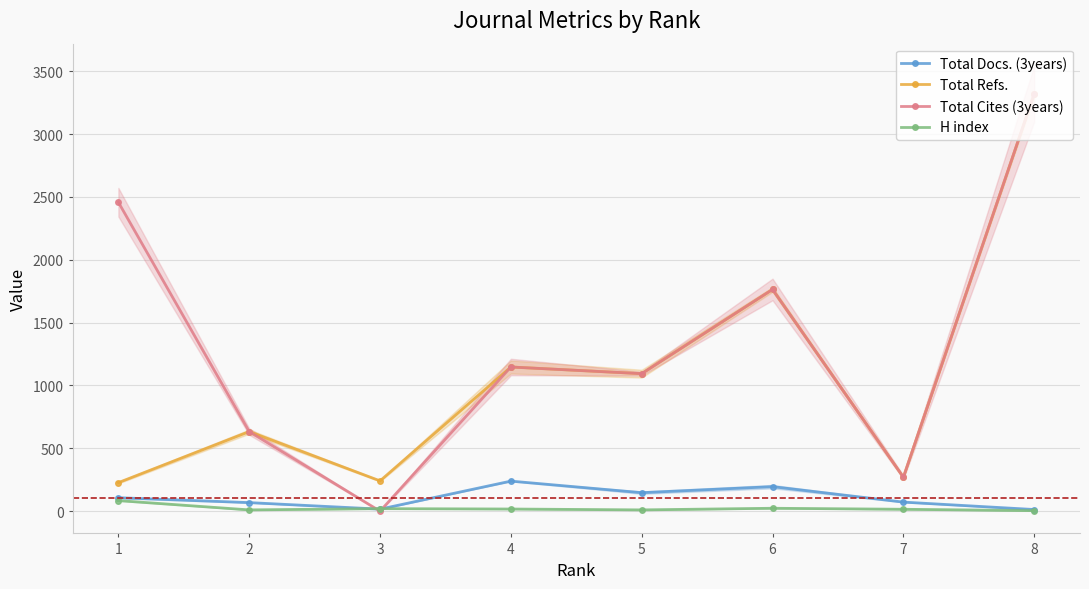

At which category does Total Cites (3years) reach its first local valley?

3